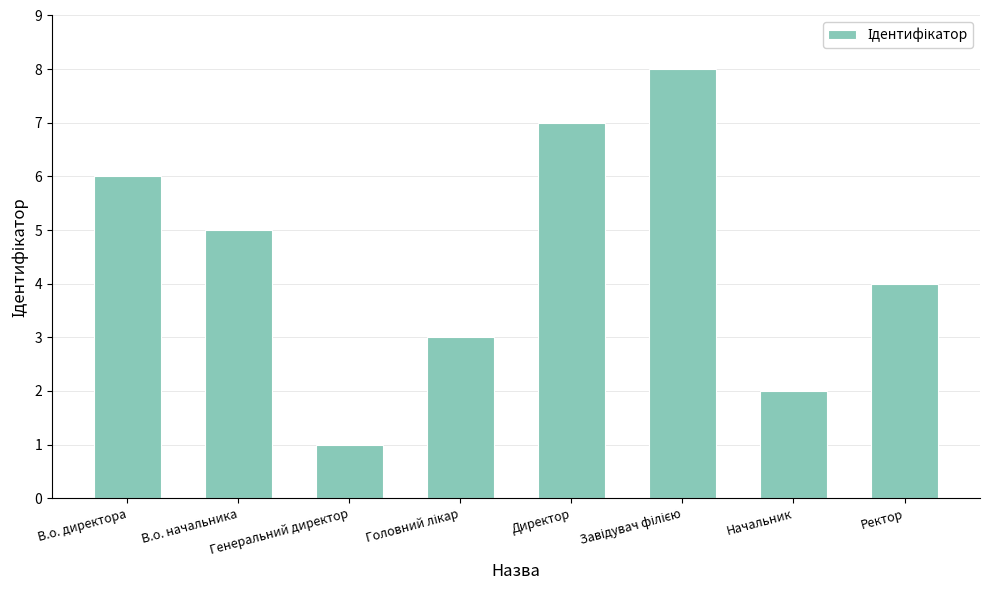

What is the greatest value displayed?

8